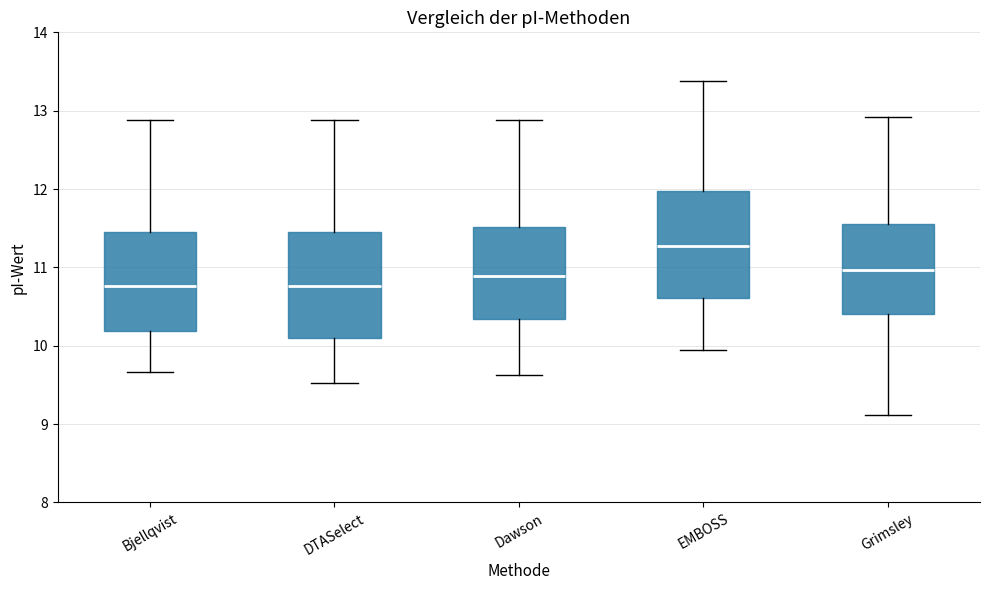

Reading left to right, transcribe this box plot: for each box, give where its median line is, the range the box spans, and where its two whiskers end, as read against the y-axis. The values are not printed on the chart, so give them approximately, as read against the axis.

Bjellqvist: median 10.8, box 10.2 to 11.5, whiskers 9.7 to 12.9
DTASelect: median 10.8, box 10.1 to 11.5, whiskers 9.5 to 12.9
Dawson: median 10.9, box 10.3 to 11.5, whiskers 9.6 to 12.9
EMBOSS: median 11.3, box 10.6 to 12.0, whiskers 9.9 to 13.4
Grimsley: median 11.0, box 10.4 to 11.6, whiskers 9.1 to 12.9